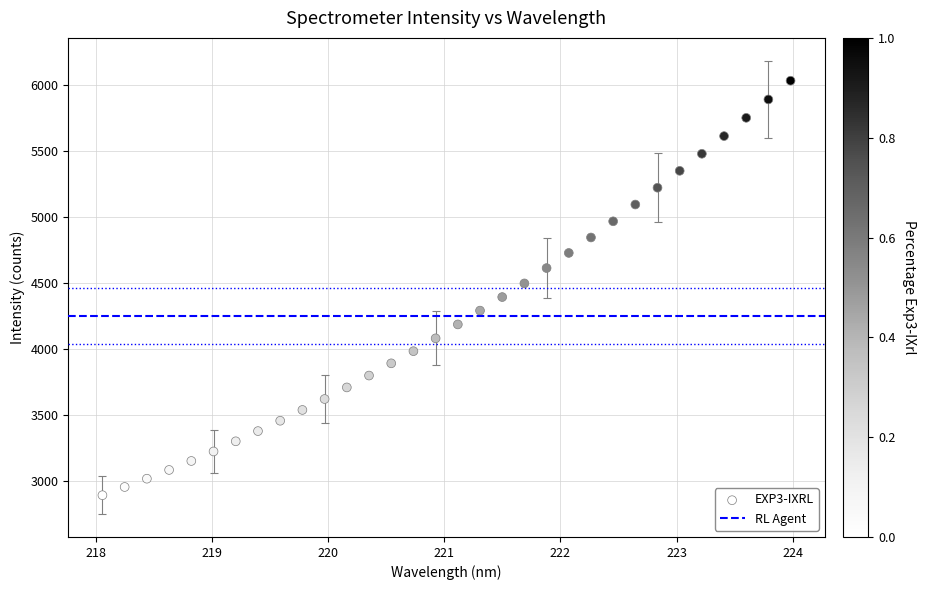

What is the range of Y values (max minus min)?

3140.5